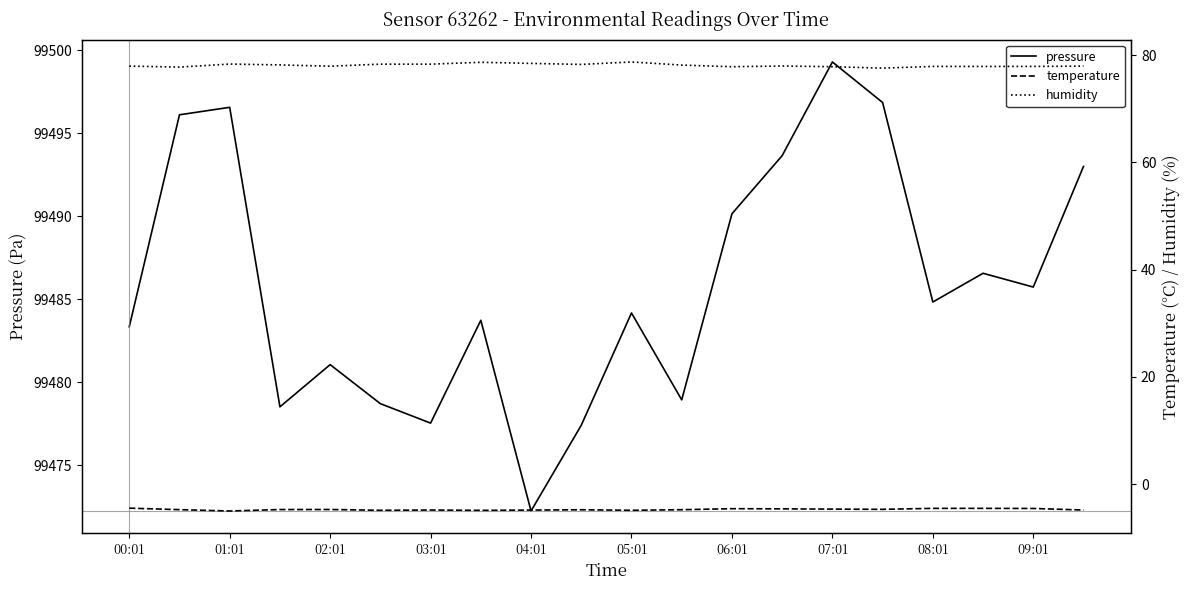

What is the sum of all pressure values?

1989718.3